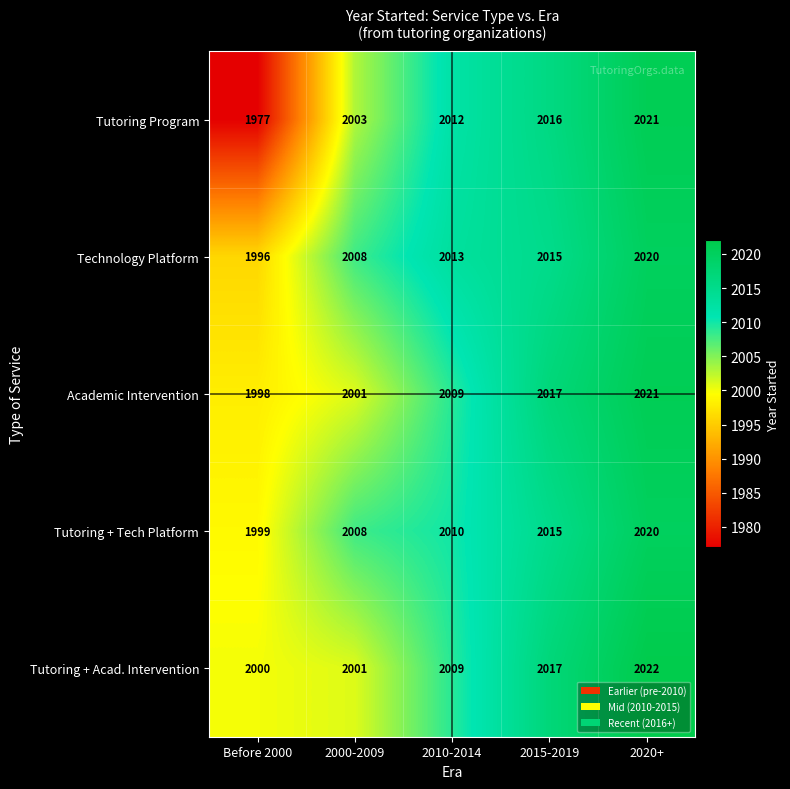

What is the smallest value displayed?

1977